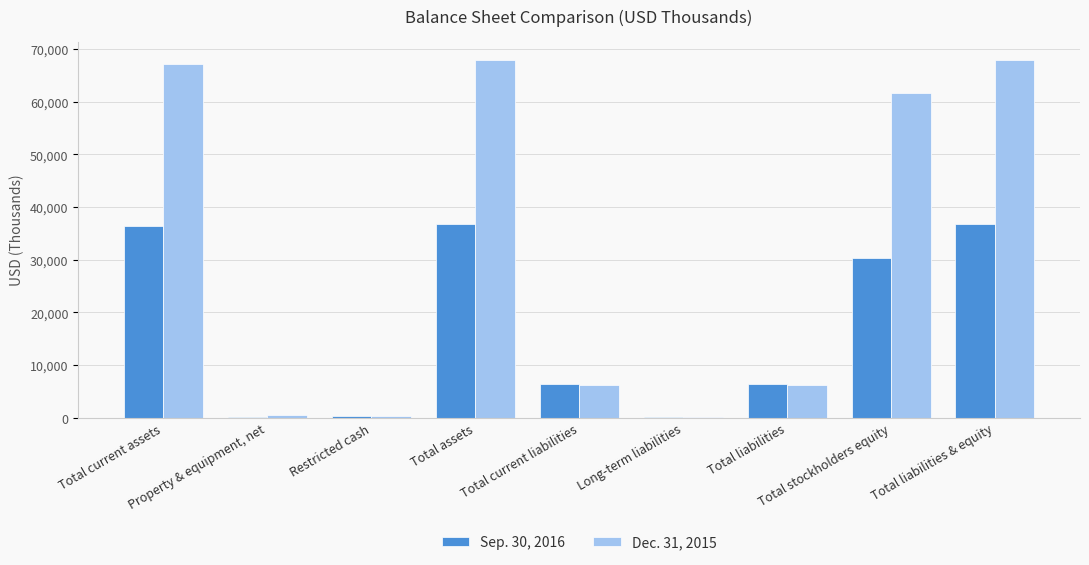

How many series are shown in this chart?

2